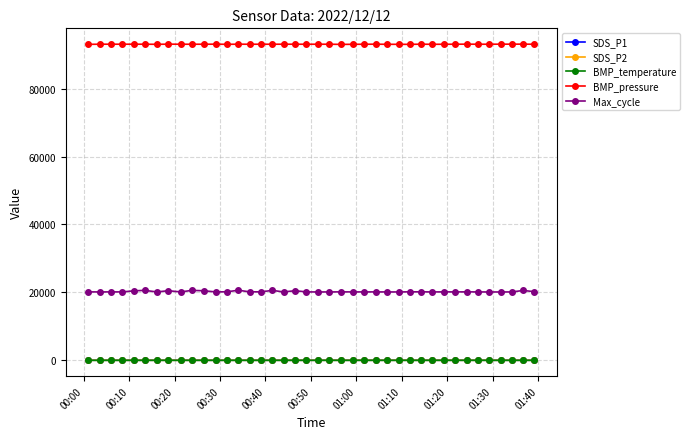

Which series has the largest total across all categories?

BMP_pressure